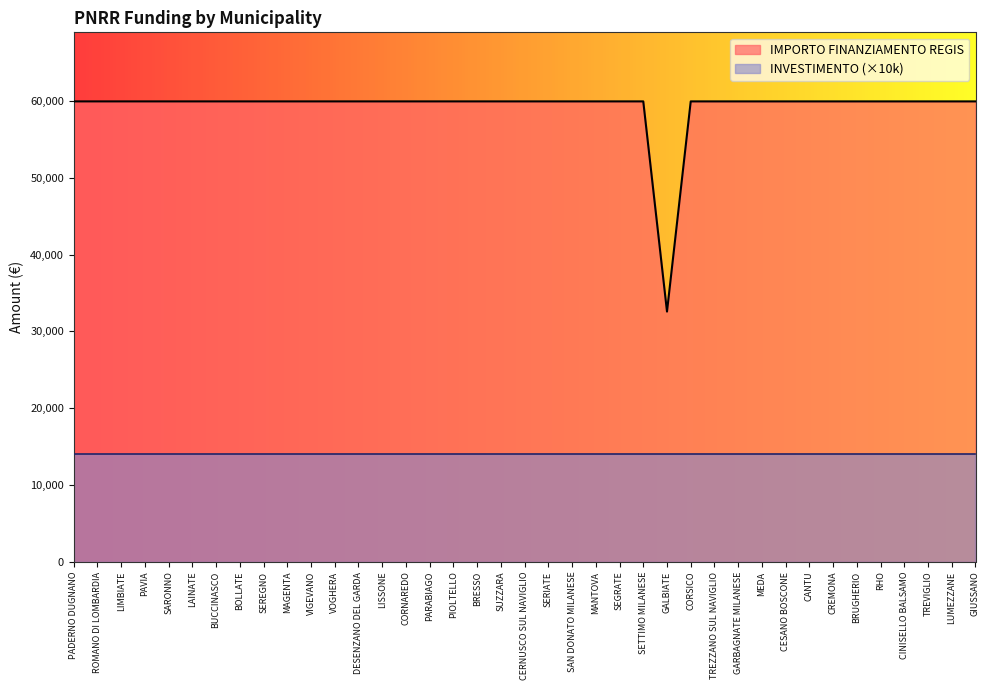

True or false: the data shows 26328 at SUZZARA.

False